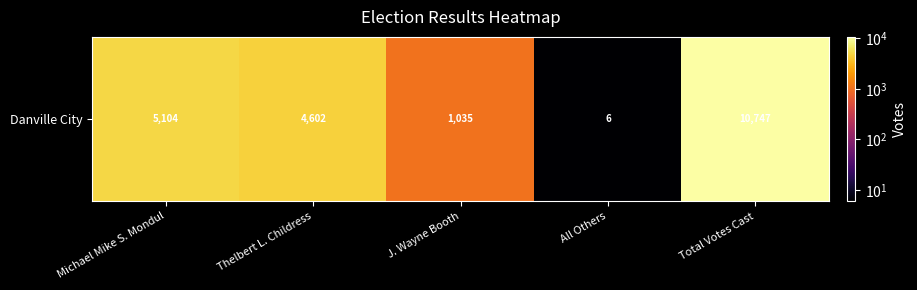

Count the number of data series in this chart.

1